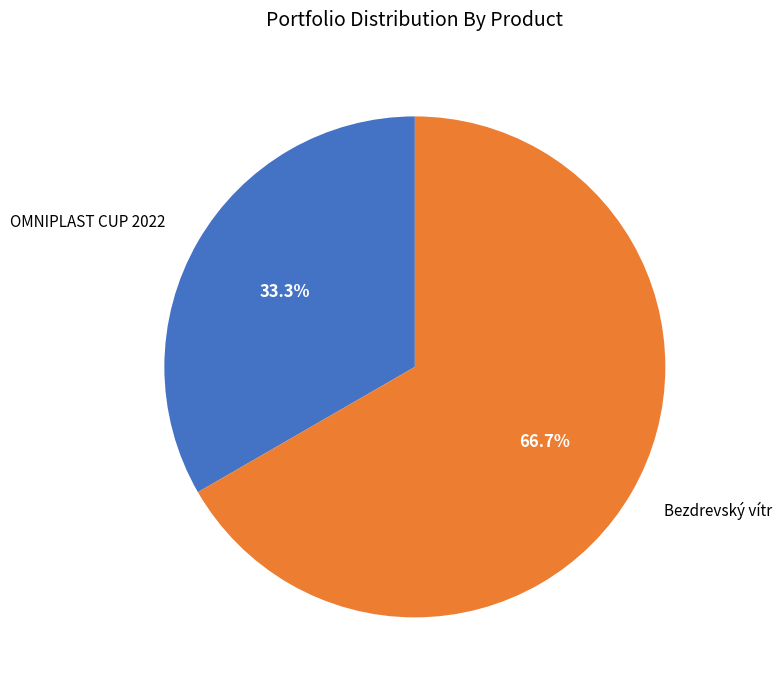

Does any single category account for the majority?

Yes